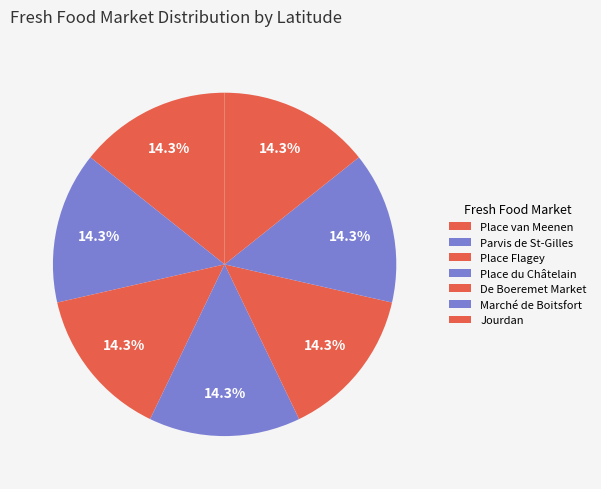

What percentage is the Place van Meenen slice, to the nearest percent?

14%